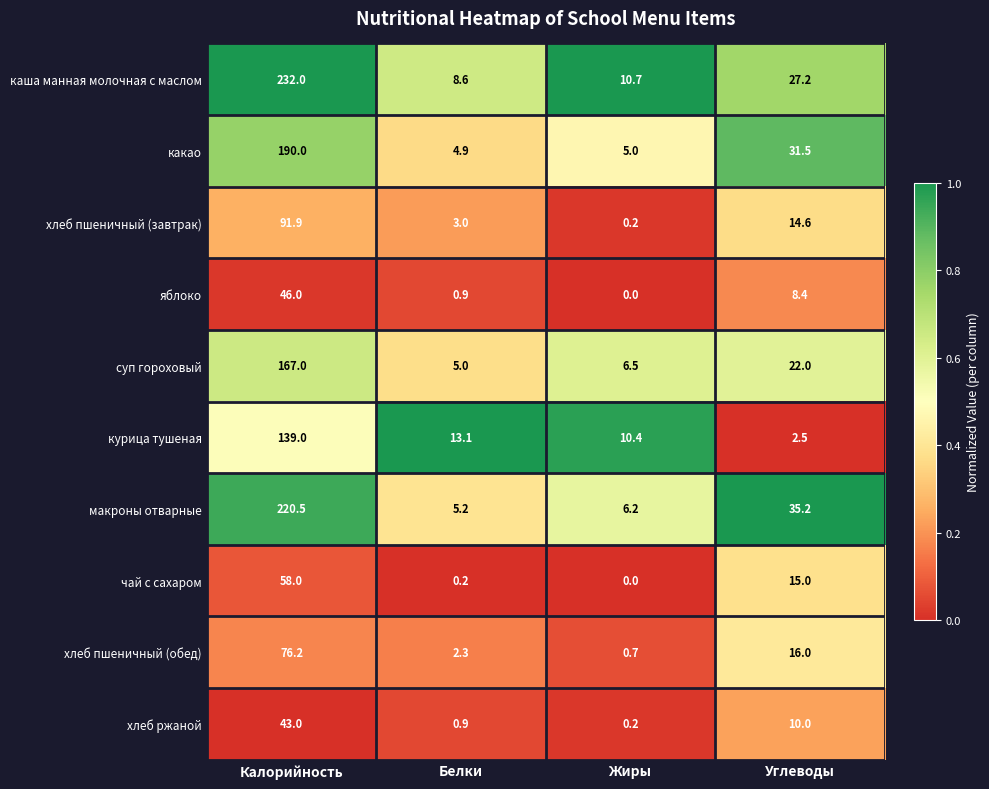

What is the sum of all хлеб пшеничный (завтрак) values?

109.7